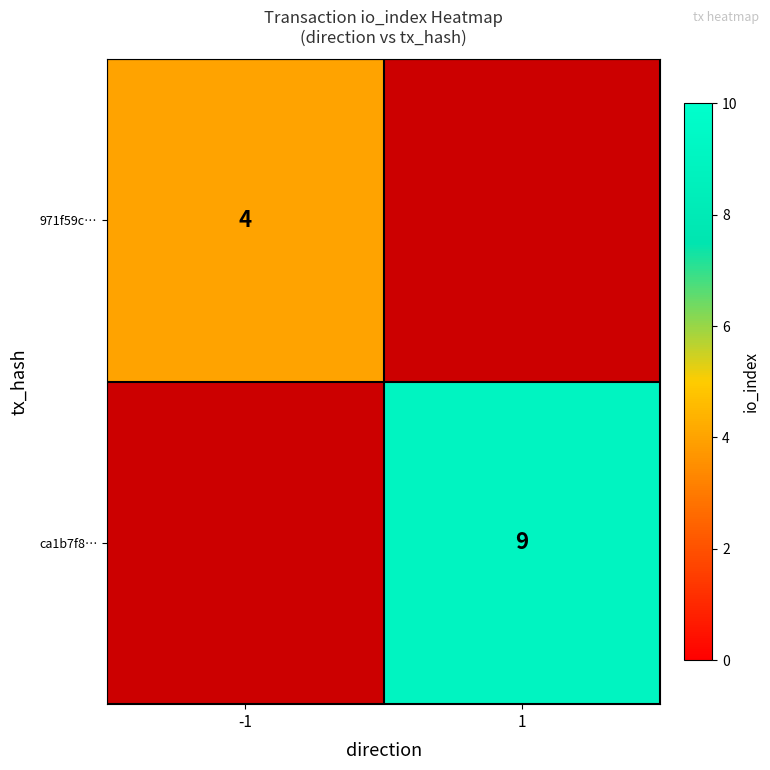

Is it true that ca1b7f8… equals 14 at 1?

False